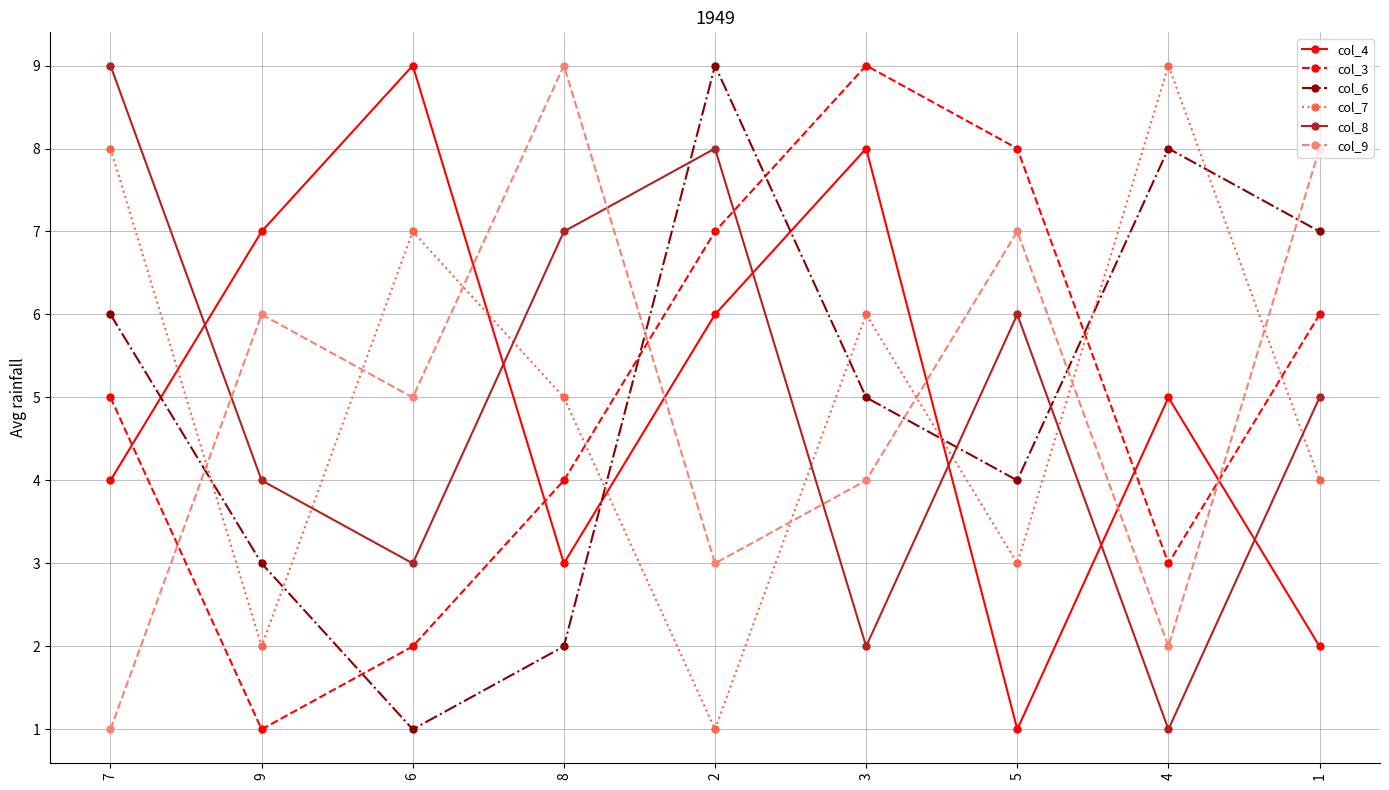

At which category does col_9 reach its first local peak?

9